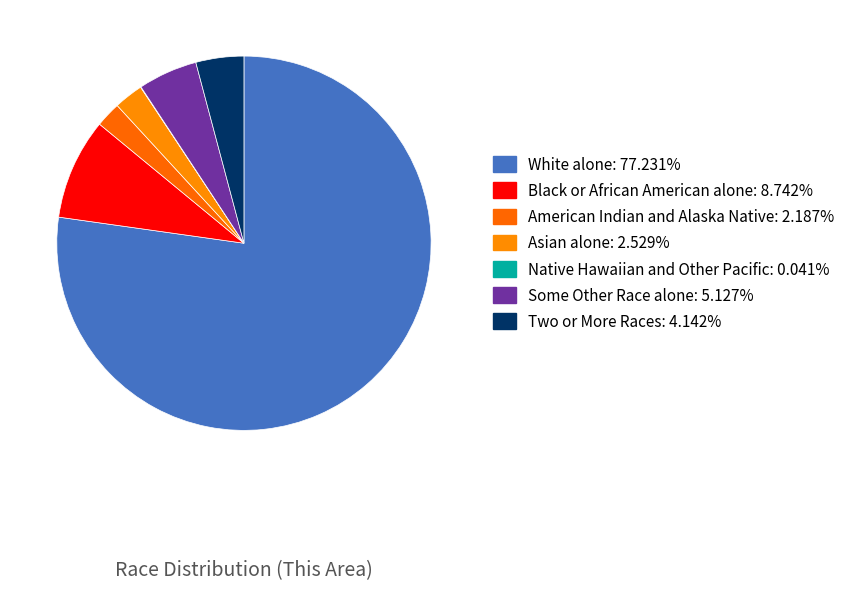

Which slice is the largest?

White alone